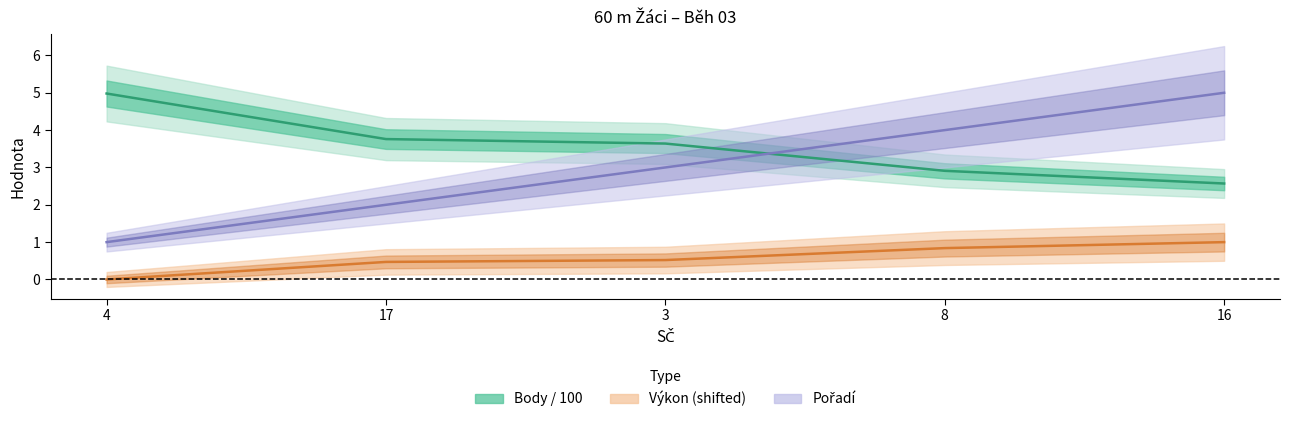

How many data points does each series have?

5